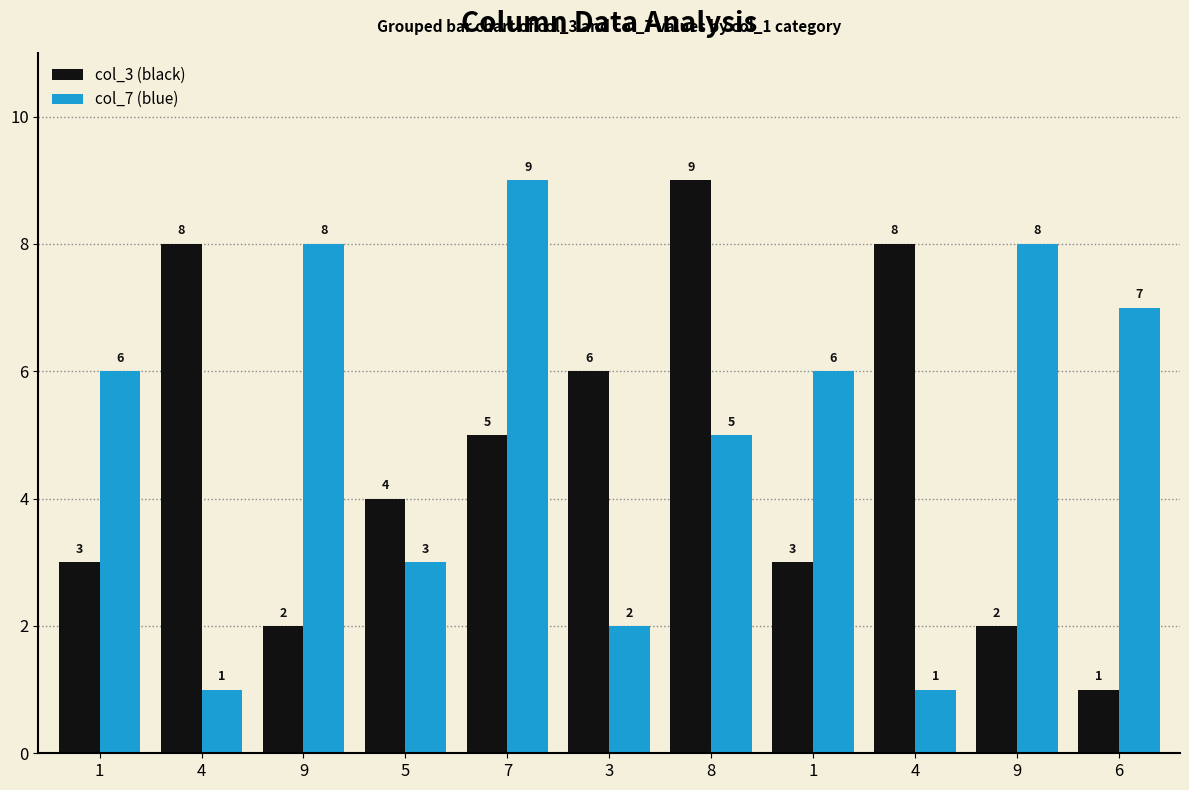

Reading right to left, transcribe all the data shown in this chart.

col_3: 1	2	8	3	9	6	5	4	2	8	3
col_7: 7	8	1	6	5	2	9	3	8	1	6